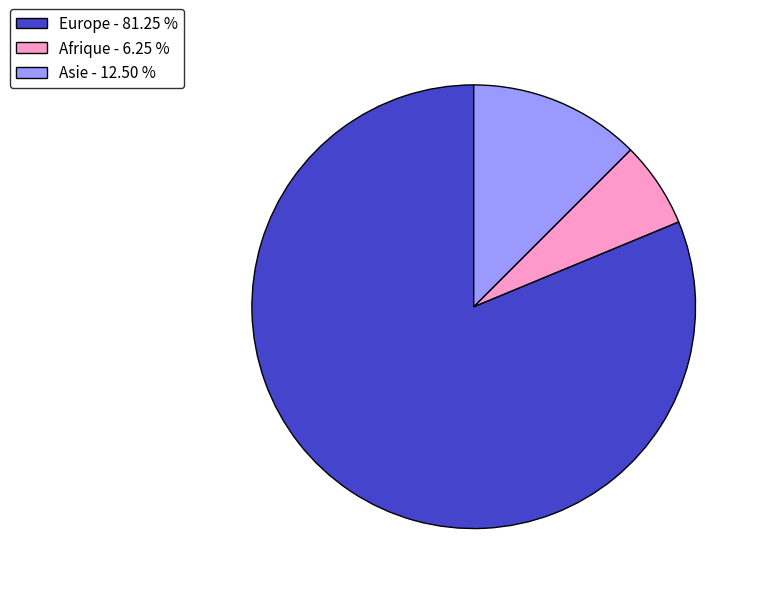

Between Afrique - 6.25 % and Europe - 81.25 %, which is larger?

Europe - 81.25 %